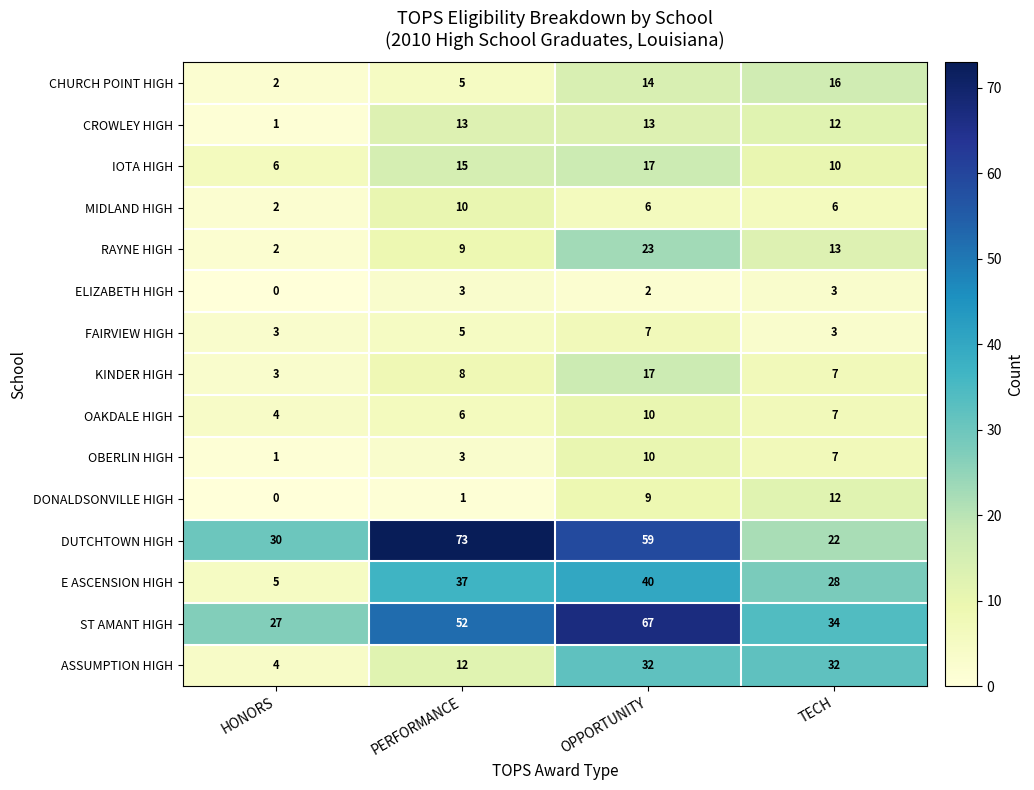

What is the difference between the OAKDALE HIGH values at TECH and OPPORTUNITY?

3